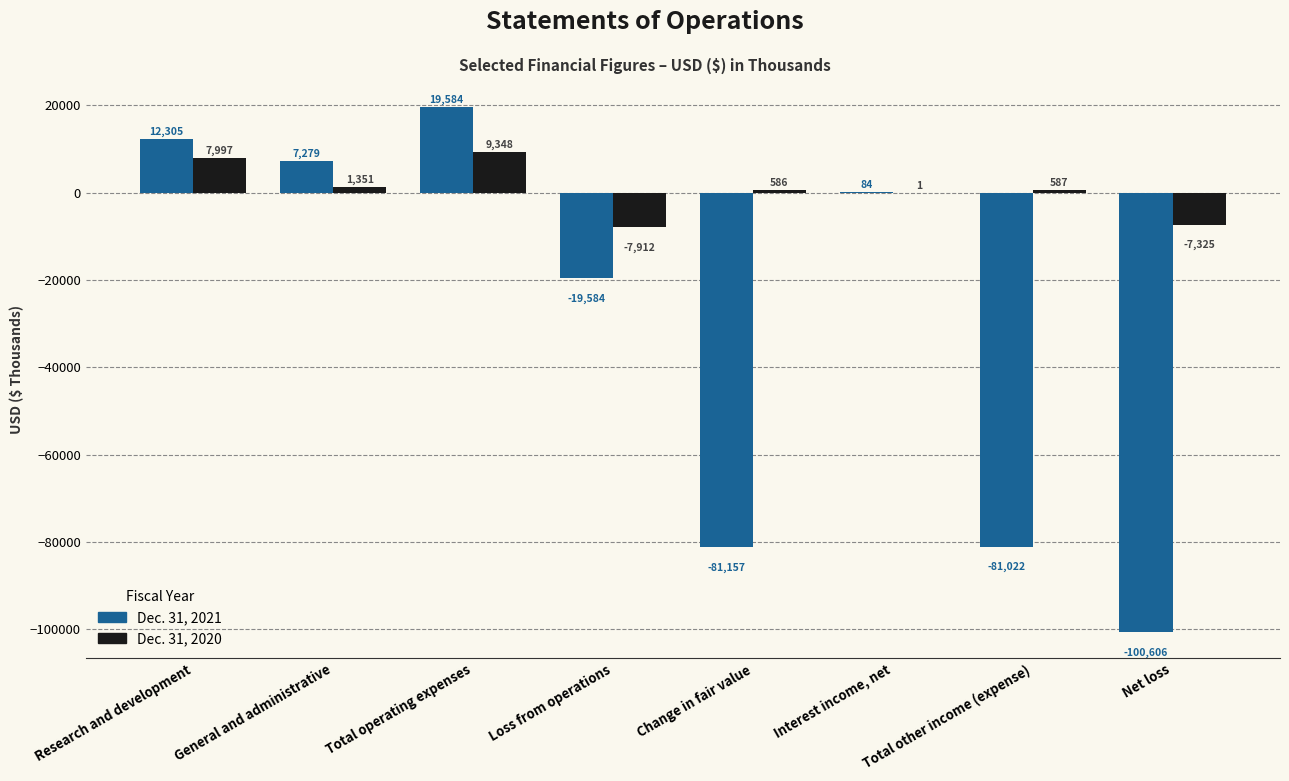

What is the sum of all Dec. 31, 2021 values?

-243117